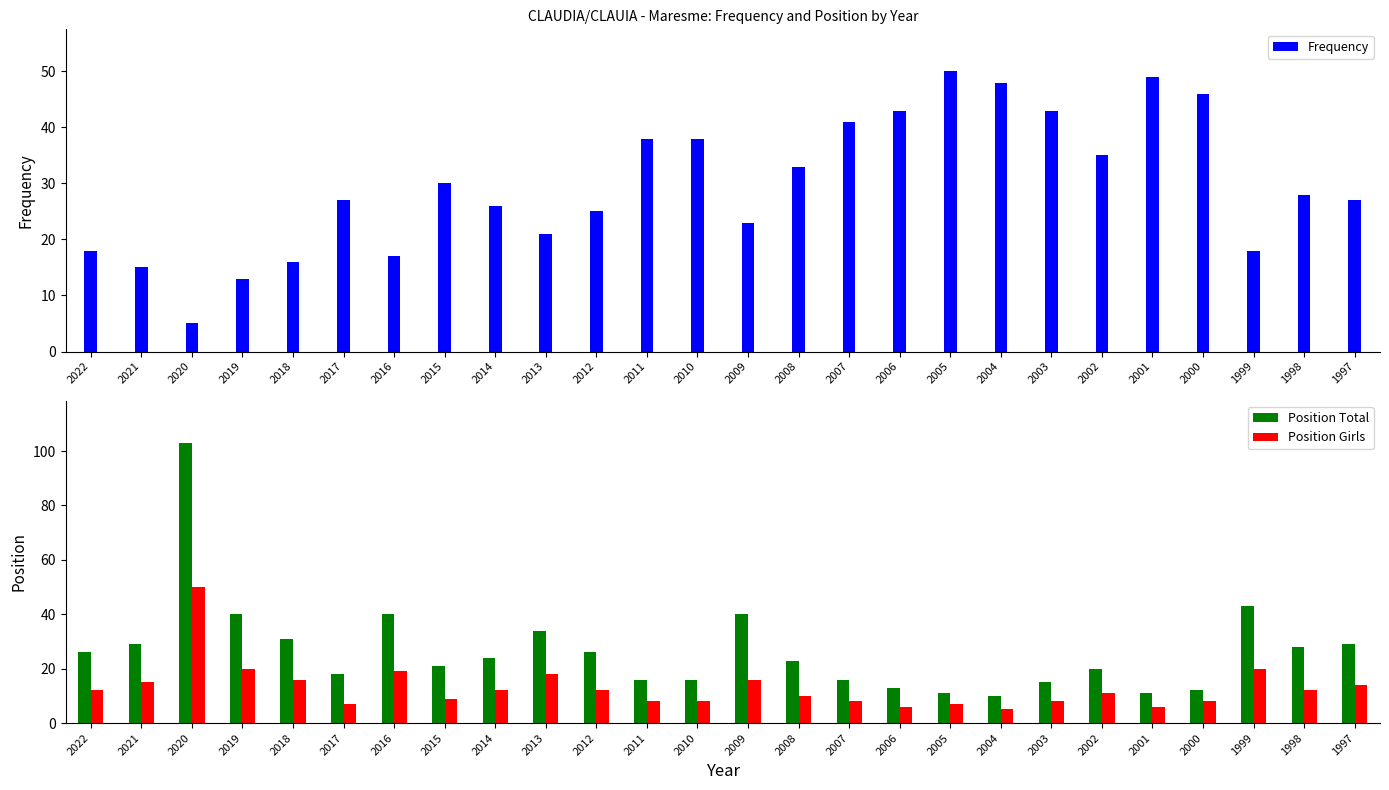

The value of Frequency at 2012 is 7. True or false?

False